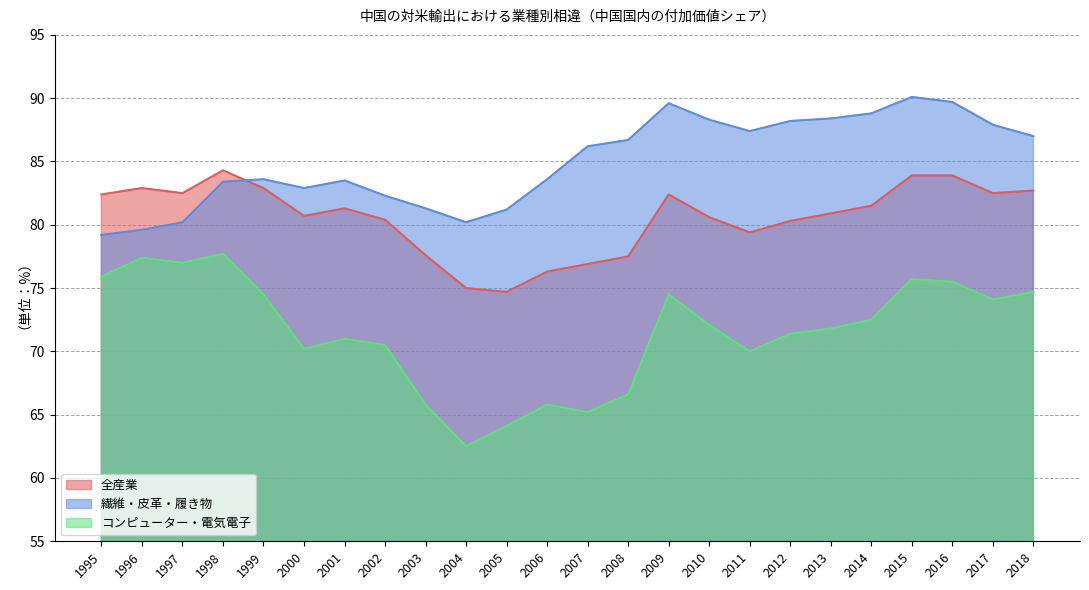

The value of 繊維・皮革・履き物 at 2009 is 89.6. True or false?

True